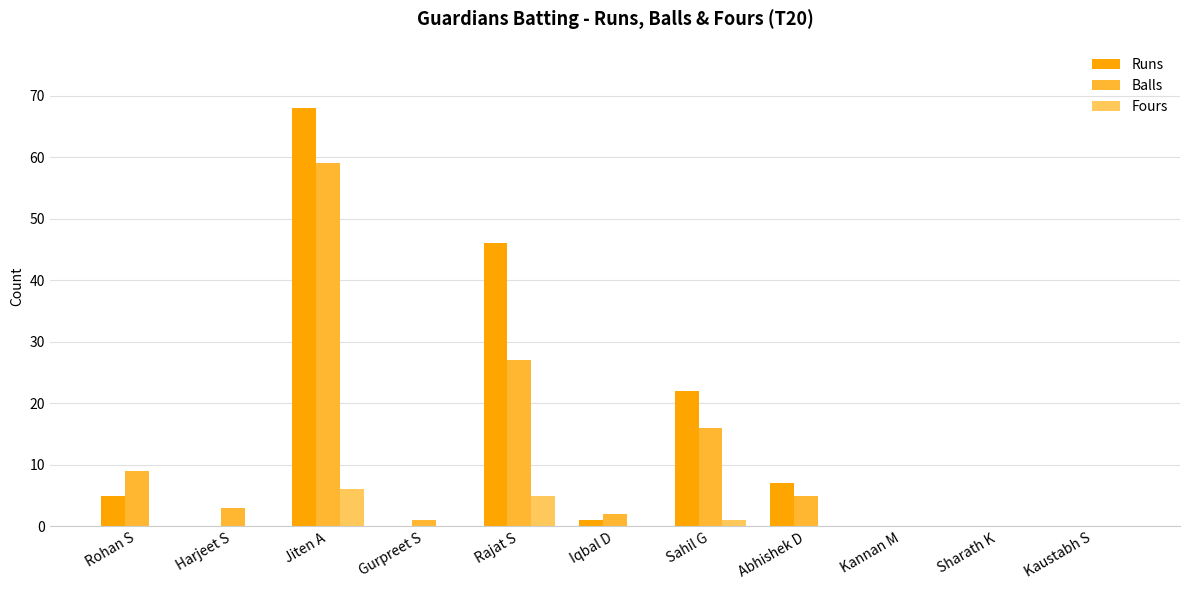

How many groups of bars are there?

11